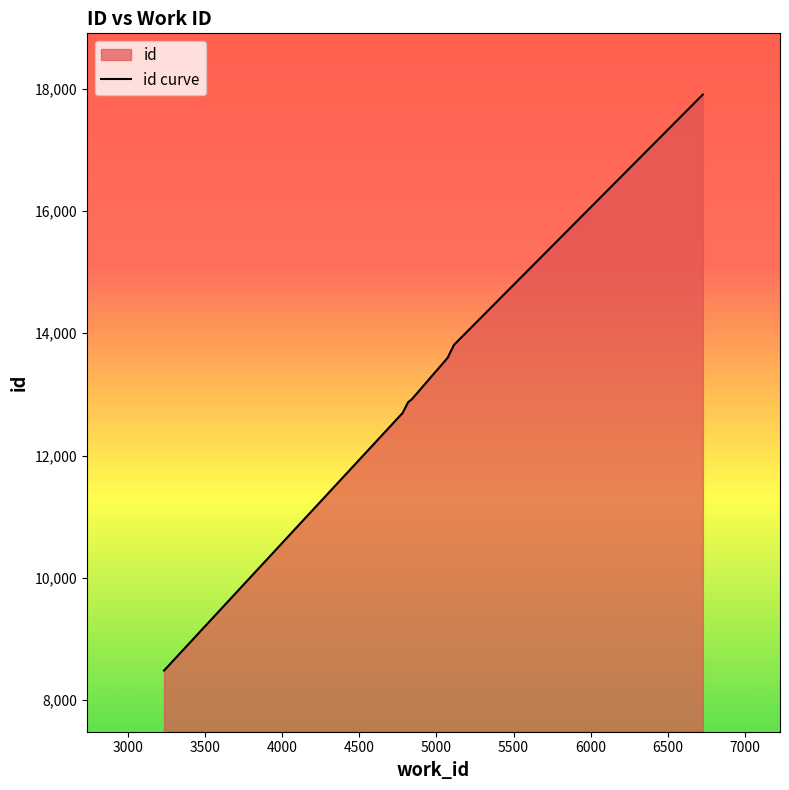

Between 4780 and 3234, which is larger?

4780